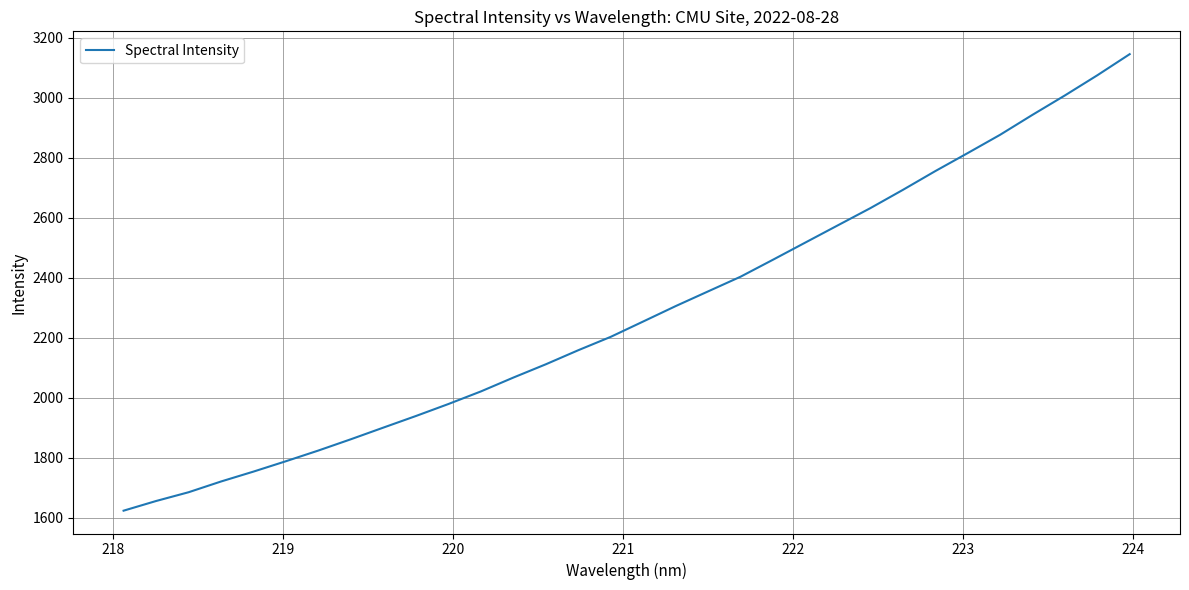

What is the greatest value displayed?

3145.2